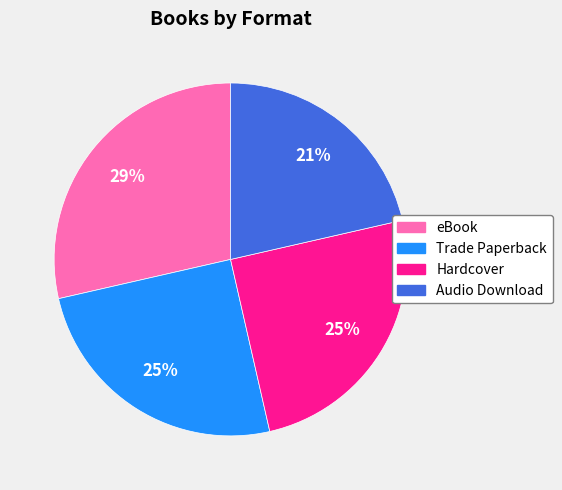

Is the sum of Trade Paperback and Audio Download greater than half?

No